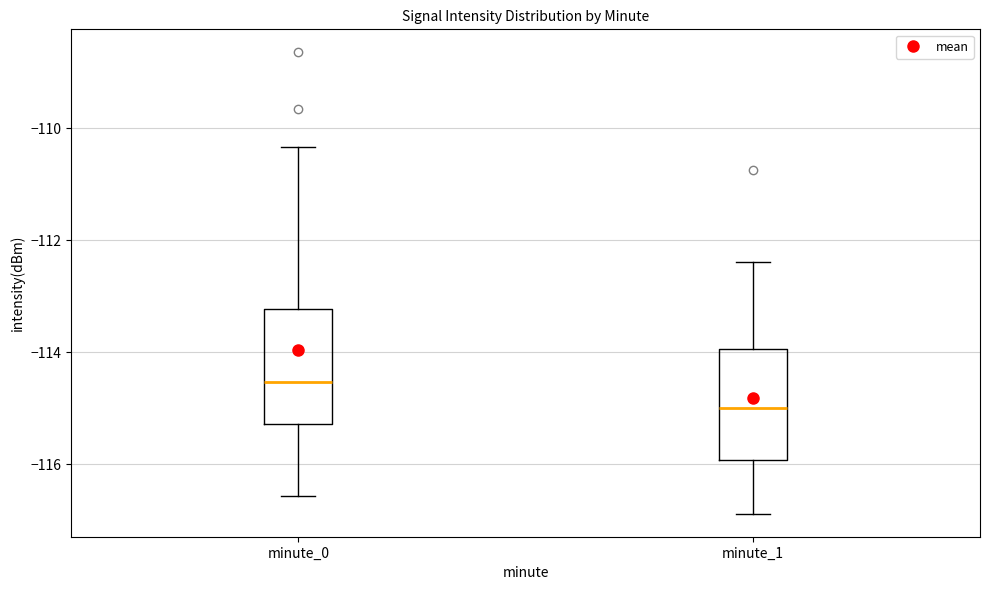

Where does the lower whisker of the box for minute_0 end on the y-axis? The values are not printed on the chart, so give them approximately, as read against the axis.

-116.6